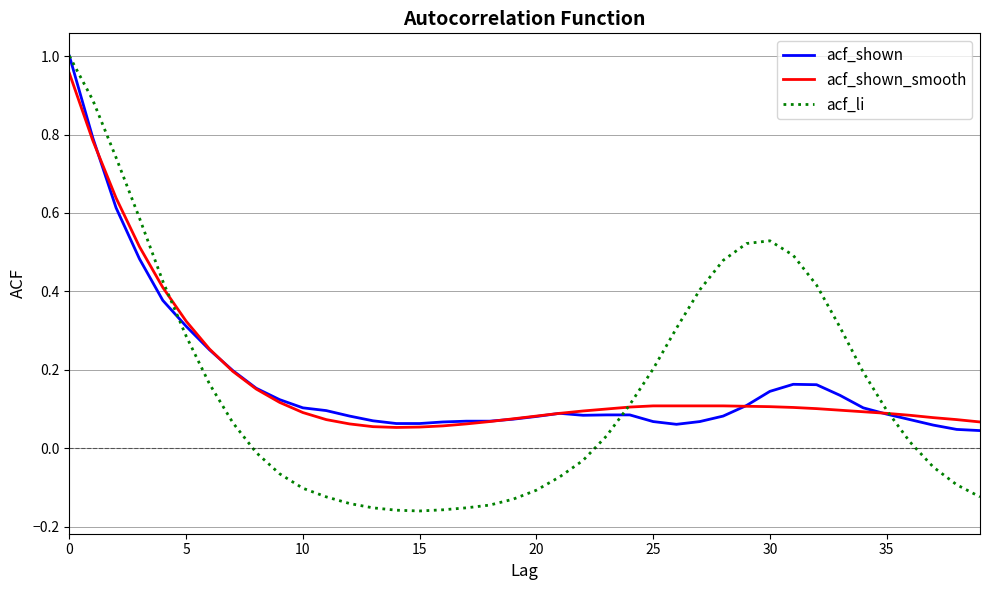

Which series has the largest range (max minus min)?

acf_li